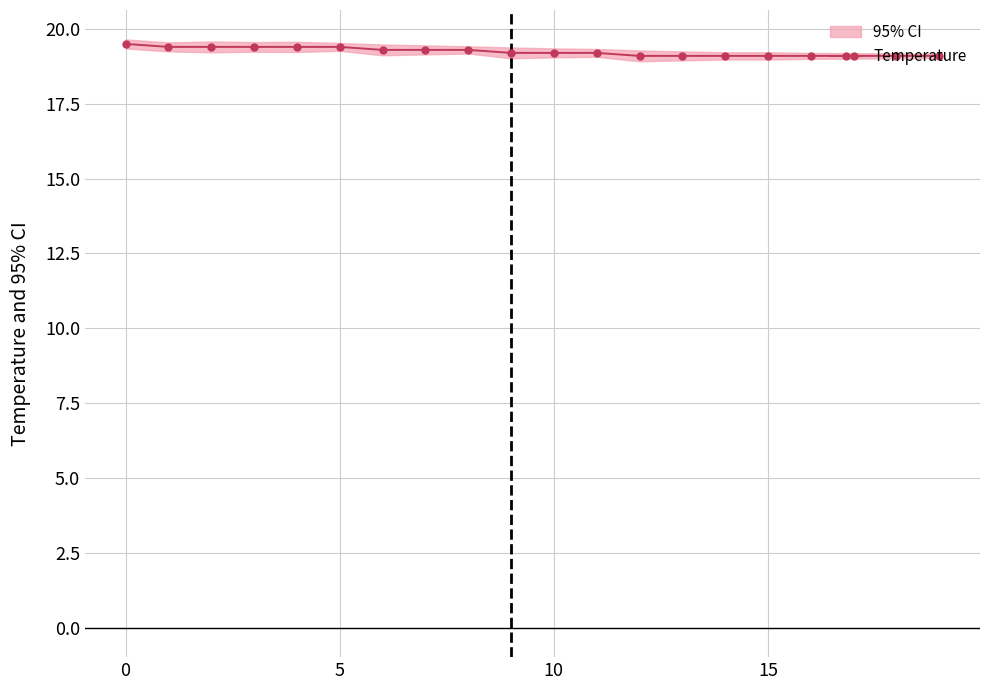

What is the highest value of the Temperature series?

19.5